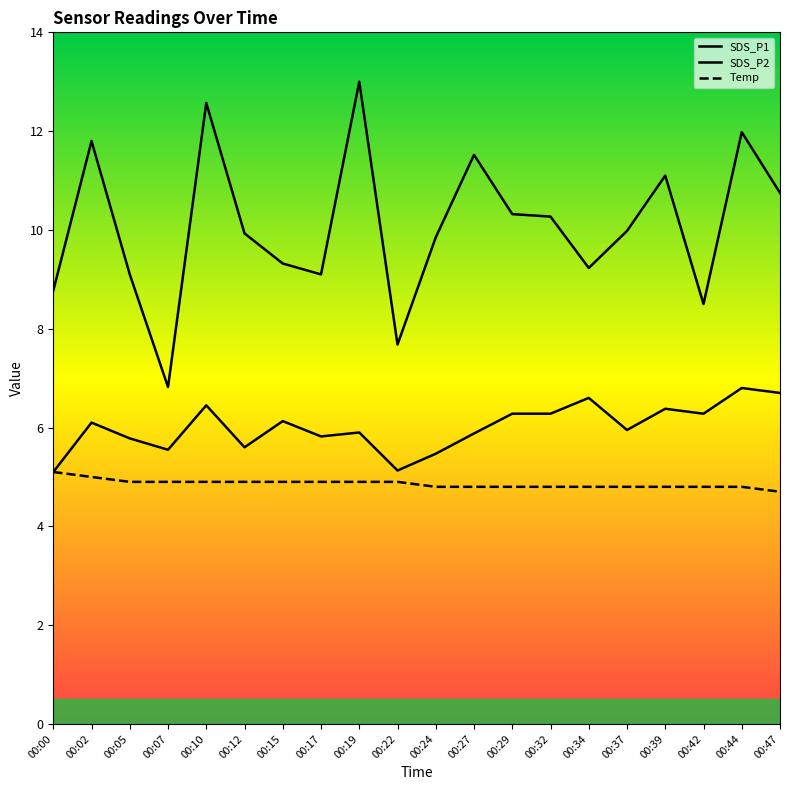

Reading left to right, list all the values displayed in this chart.

SDS_P1: 00:00=8.8	00:02=11.8	00:05=9.1	00:07=6.8	00:10=12.6	00:12=9.9	00:15=9.3	00:17=9.1	00:19=13.0	00:22=7.7	00:24=9.8	00:27=11.5	00:29=10.3	00:32=10.3	00:34=9.2	00:37=10.0	00:39=11.1	00:42=8.5	00:44=12.0	00:47=10.8
SDS_P2: 00:00=5.1	00:02=6.1	00:05=5.8	00:07=5.5	00:10=6.5	00:12=5.6	00:15=6.1	00:17=5.8	00:19=5.9	00:22=5.1	00:24=5.5	00:27=5.9	00:29=6.3	00:32=6.3	00:34=6.6	00:37=6.0	00:39=6.4	00:42=6.3	00:44=6.8	00:47=6.7
Temp: 00:00=5.1	00:02=5.0	00:05=4.9	00:07=4.9	00:10=4.9	00:12=4.9	00:15=4.9	00:17=4.9	00:19=4.9	00:22=4.9	00:24=4.8	00:27=4.8	00:29=4.8	00:32=4.8	00:34=4.8	00:37=4.8	00:39=4.8	00:42=4.8	00:44=4.8	00:47=4.7